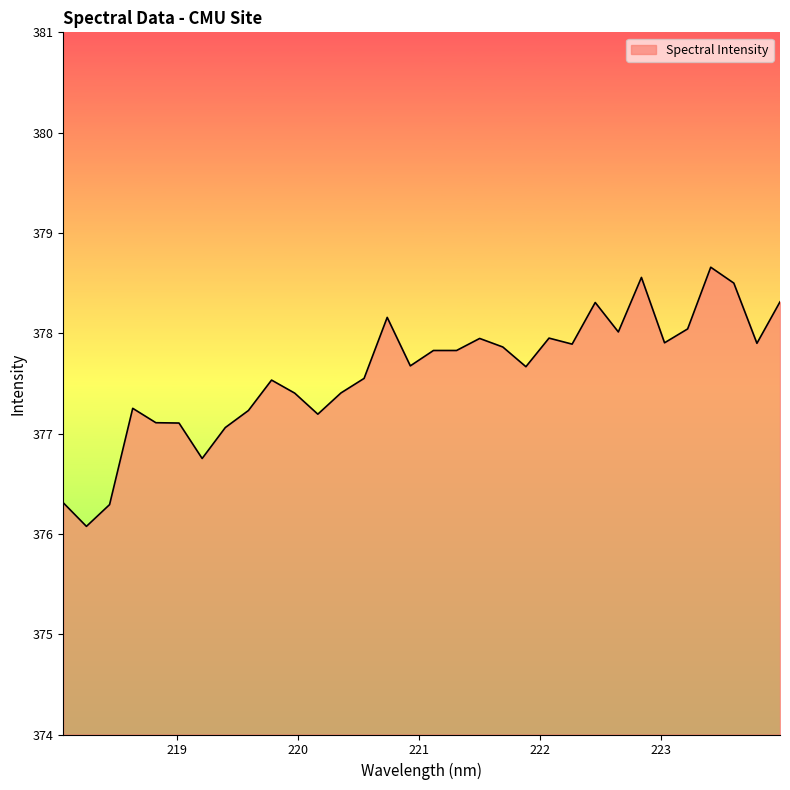

What is the difference between the maximum and minimum values?

2.6